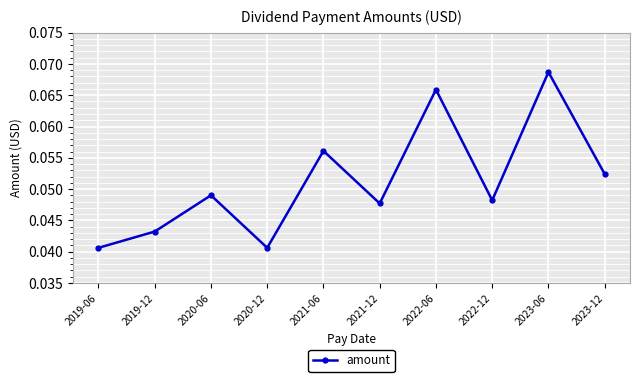

What is the label of the 9th point from the right?

2019-12